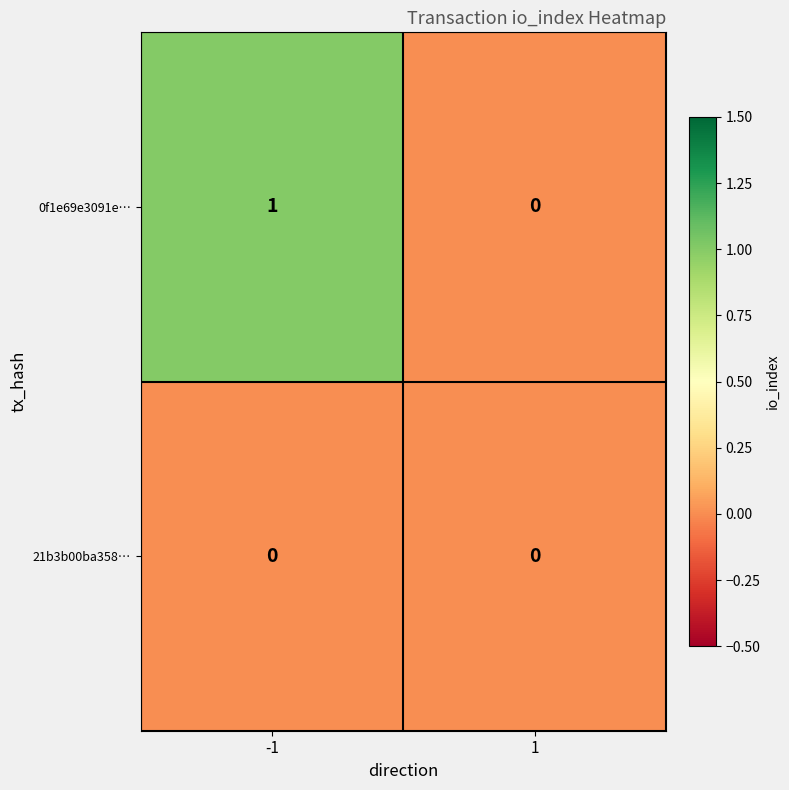

Is the value of 21b3b00ba358… at 1 greater than the value of 0f1e69e3091e… at -1?

No